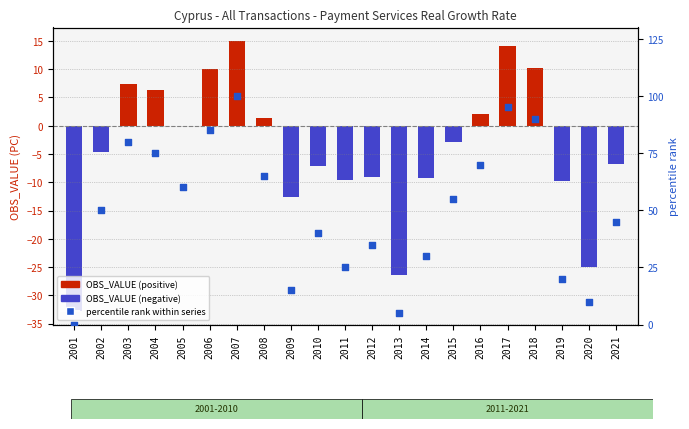

Is the value of percentile rank within series at 2021 greater than the value of OBS_VALUE (growth rate %) at 2005?

Yes